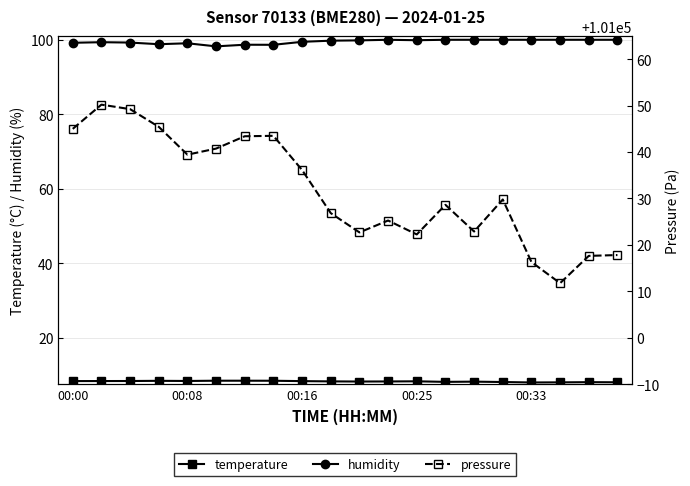

Reading left to right, list all the values displayed in this chart.

temperature: 8.3	8.3	8.3	8.4	8.3	8.4	8.4	8.4	8.3	8.2	8.2	8.2	8.2	8.1	8.2	8.1	7.9	8.0	8.0	8.0
humidity: 99.2	99.3	99.2	98.8	99.1	98.2	98.7	98.7	99.5	99.8	99.8	100.0	99.9	100.0	100.0	100.0	100.0	100.0	100.0	100.0
pressure: 101045.0	101050.2	101049.2	101045.4	101039.4	101040.8	101043.4	101043.5	101036.1	101026.8	101022.7	101025.2	101022.2	101028.6	101022.9	101029.8	101016.3	101011.8	101017.6	101017.8